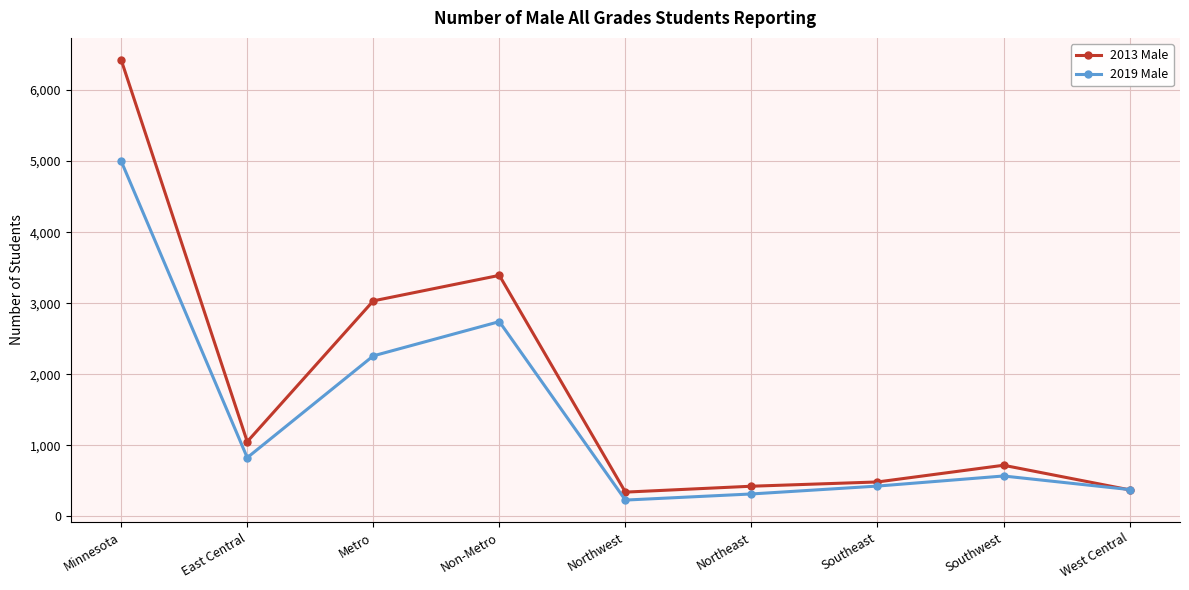

What is the difference between the maximum and minimum values in the 2019 Male series?

4771